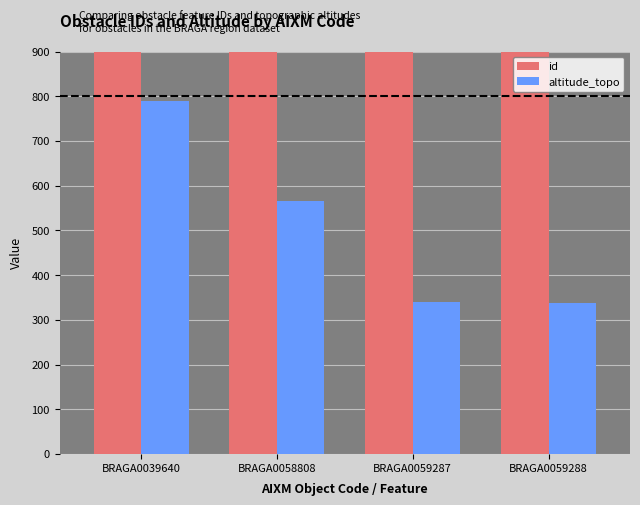

At which label does altitude_topo reach its peak?

BRAGA0039640